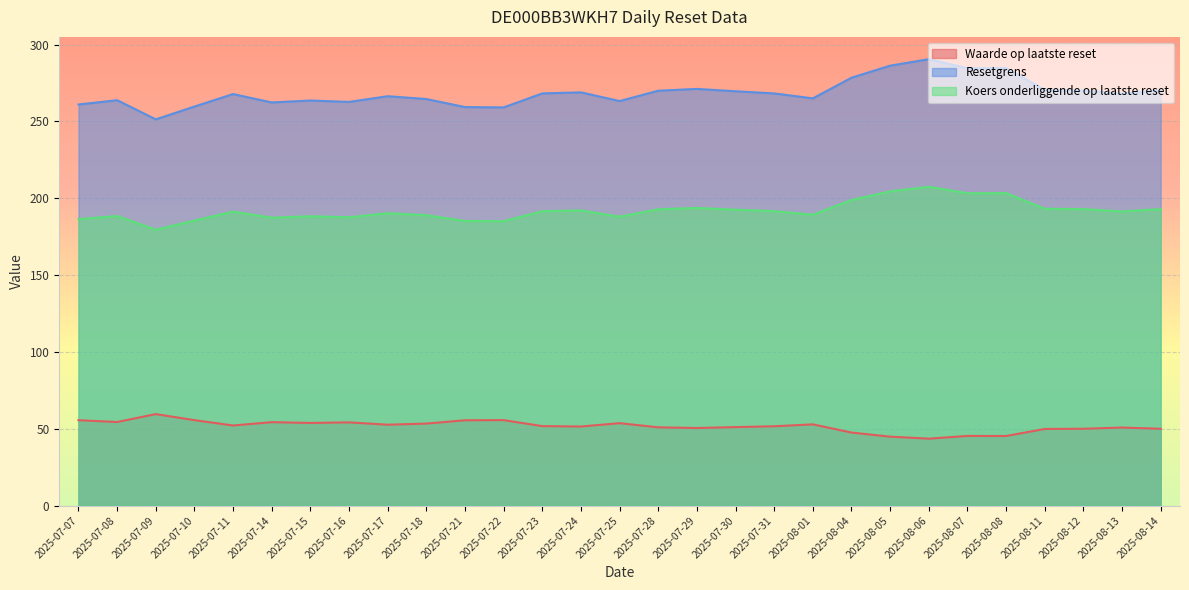

How many series are shown in this chart?

3